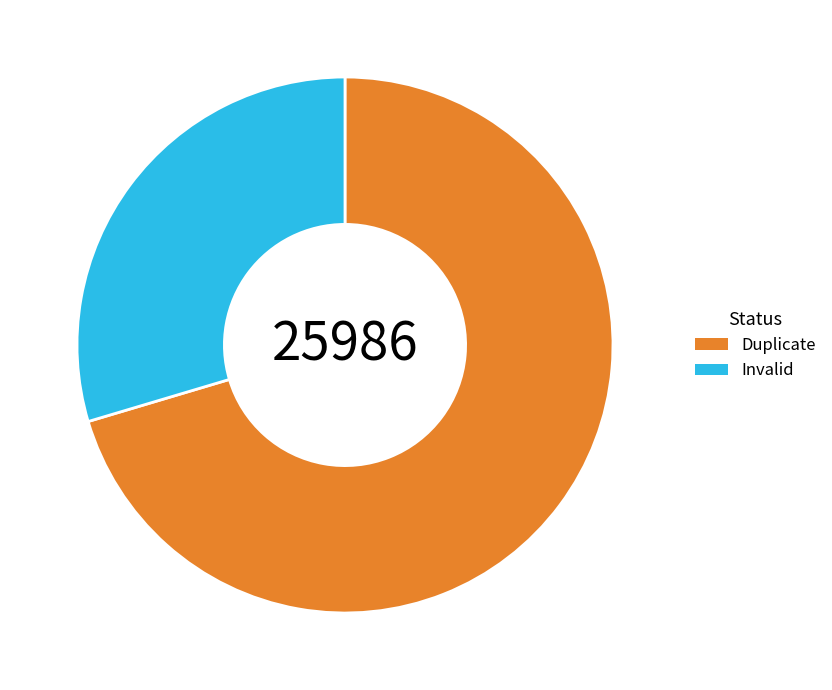

Which slice is the smallest?

Invalid